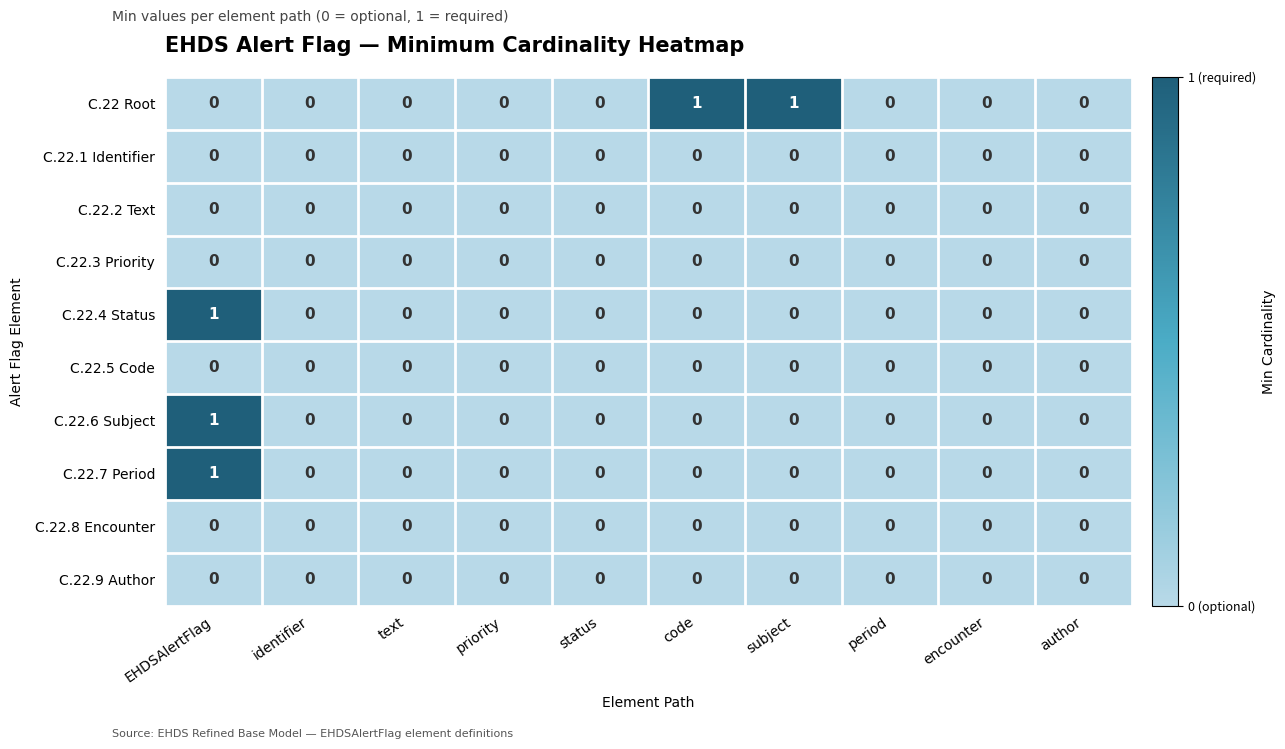

What is the difference between the highest and lowest values at code?

1